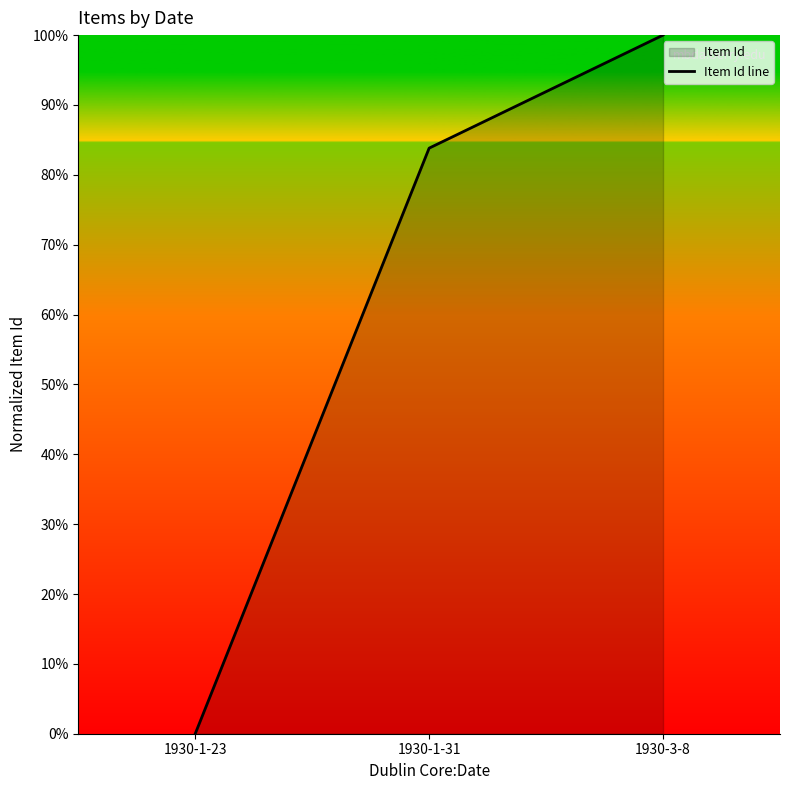

How many values are between 0 and 100?

3